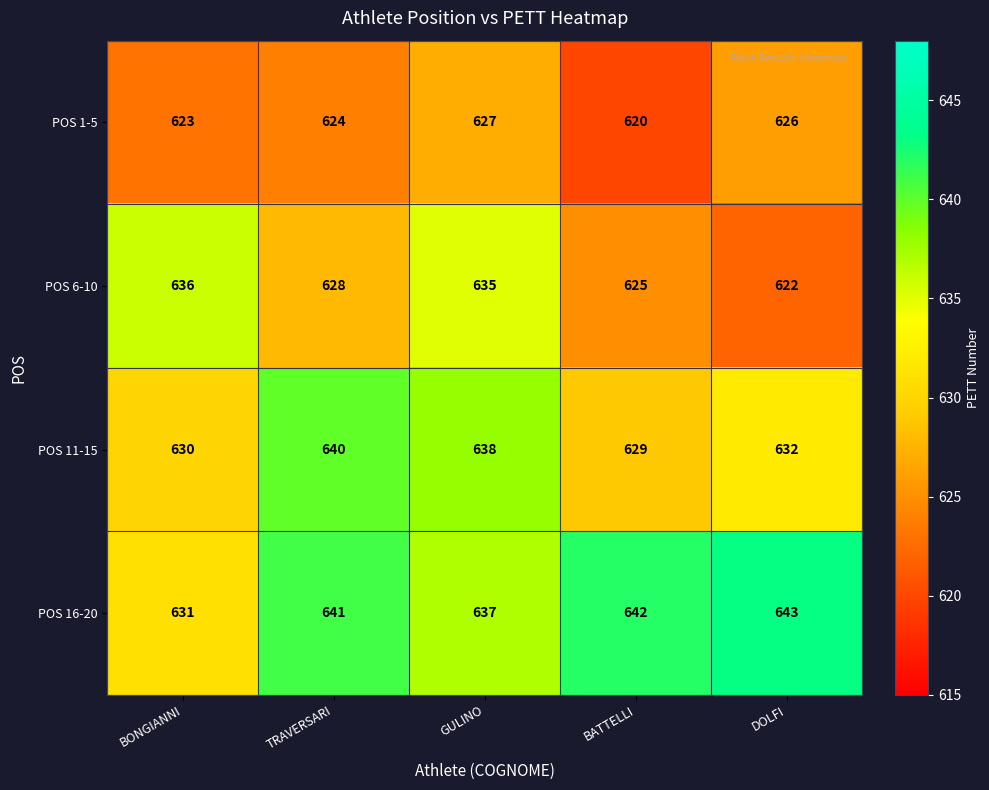

What is the difference between the second highest and minimum values in the POS 11-15 series?

9